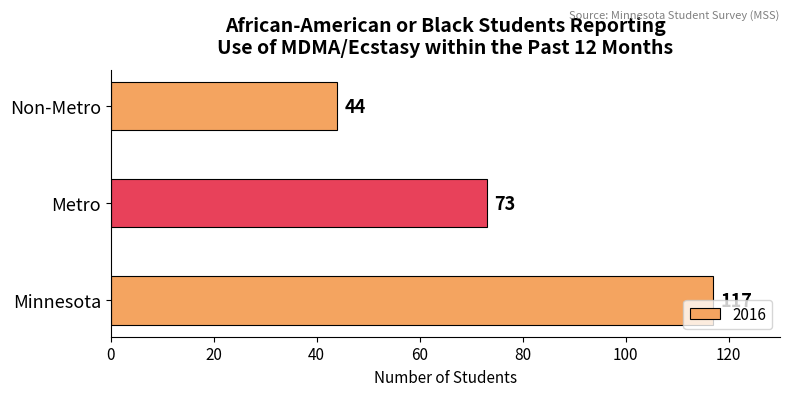

The chart shows a value of 73 at Metro. True or false?

True